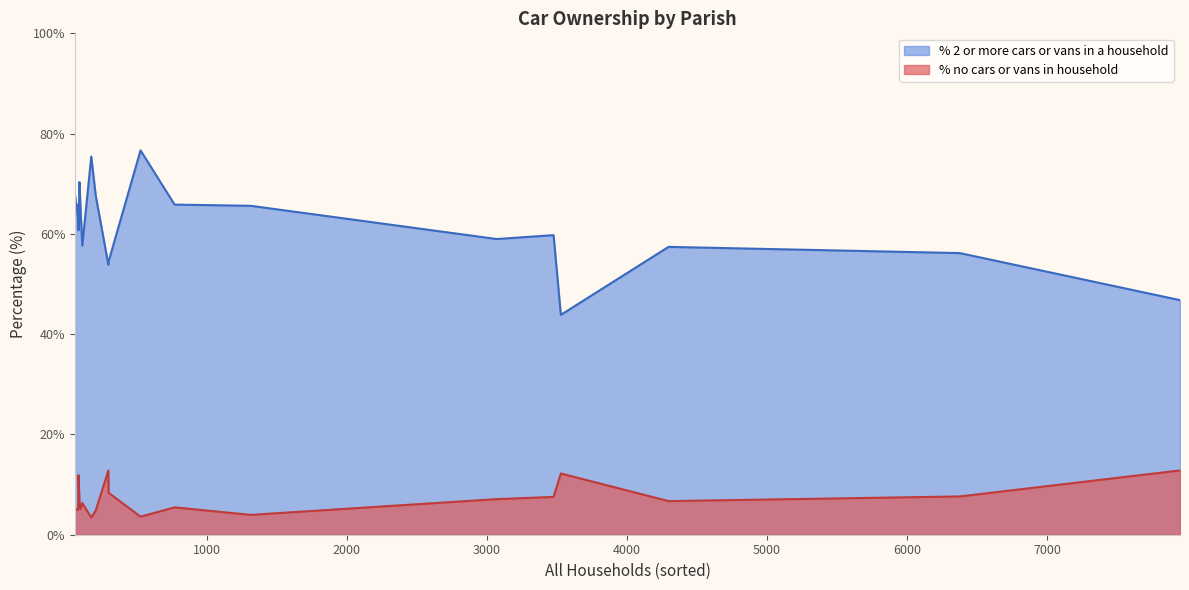

Which series has the largest range (max minus min)?

% 2 or more cars or vans in a household